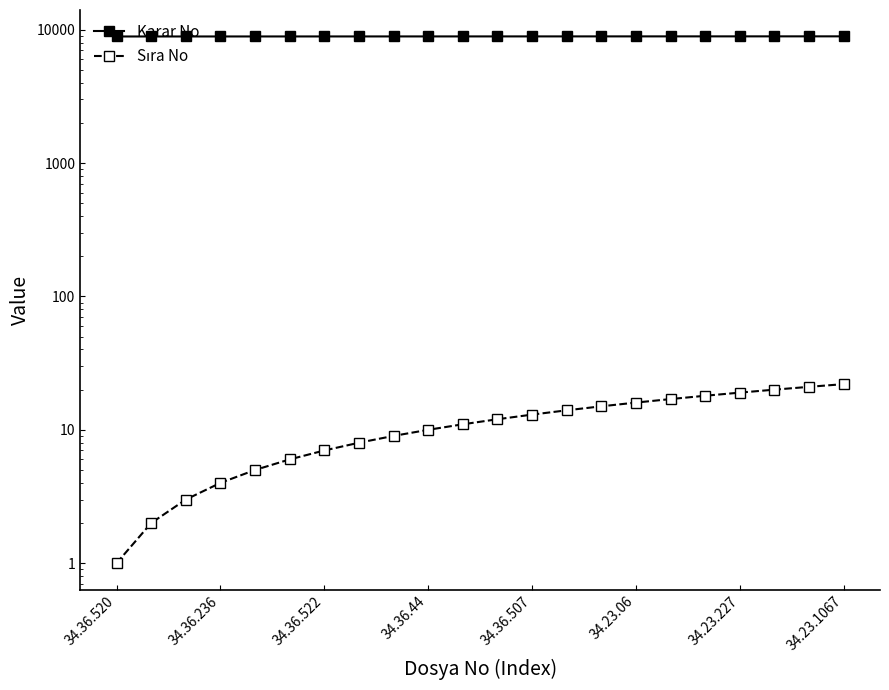

The Karar No series shows 4182 at 34.36.507. True or false?

False